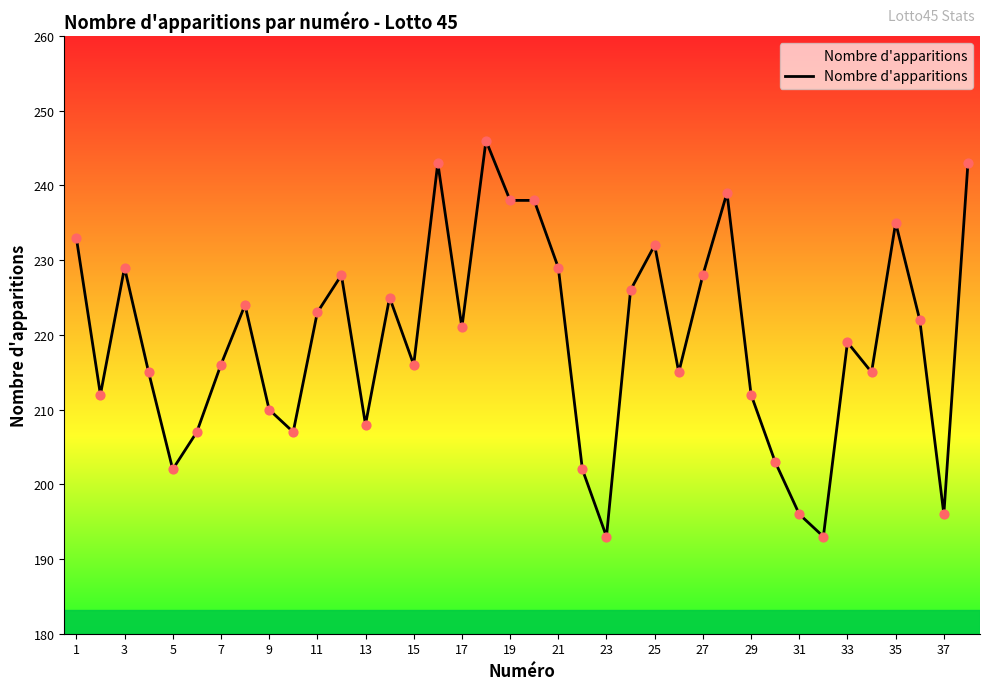

What is the difference between the maximum and minimum values?

53